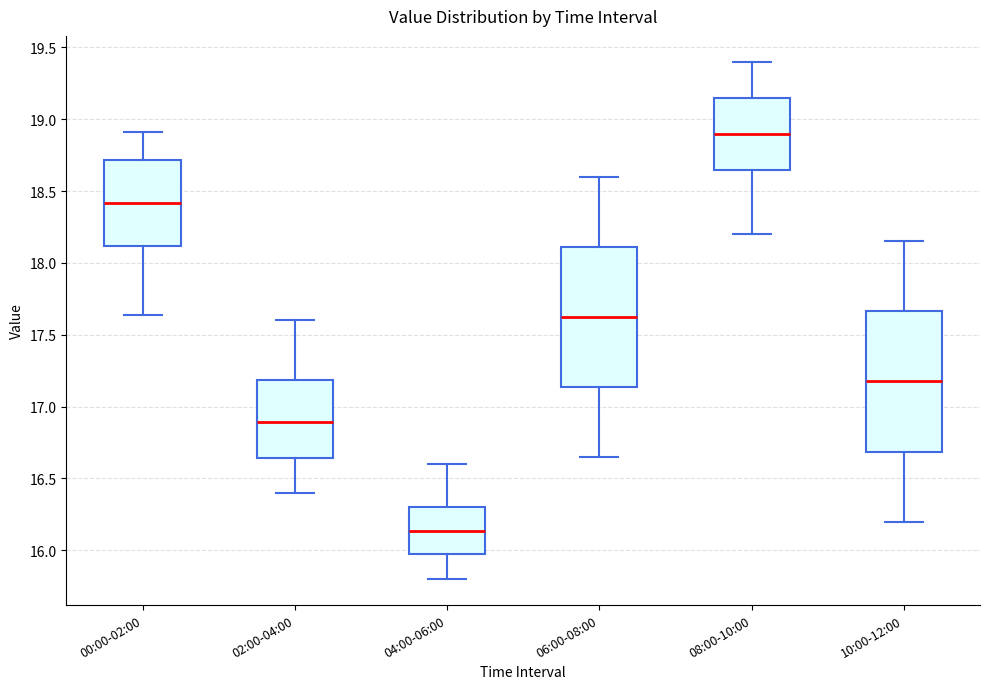

Which box has the lowest median line?

04:00-06:00